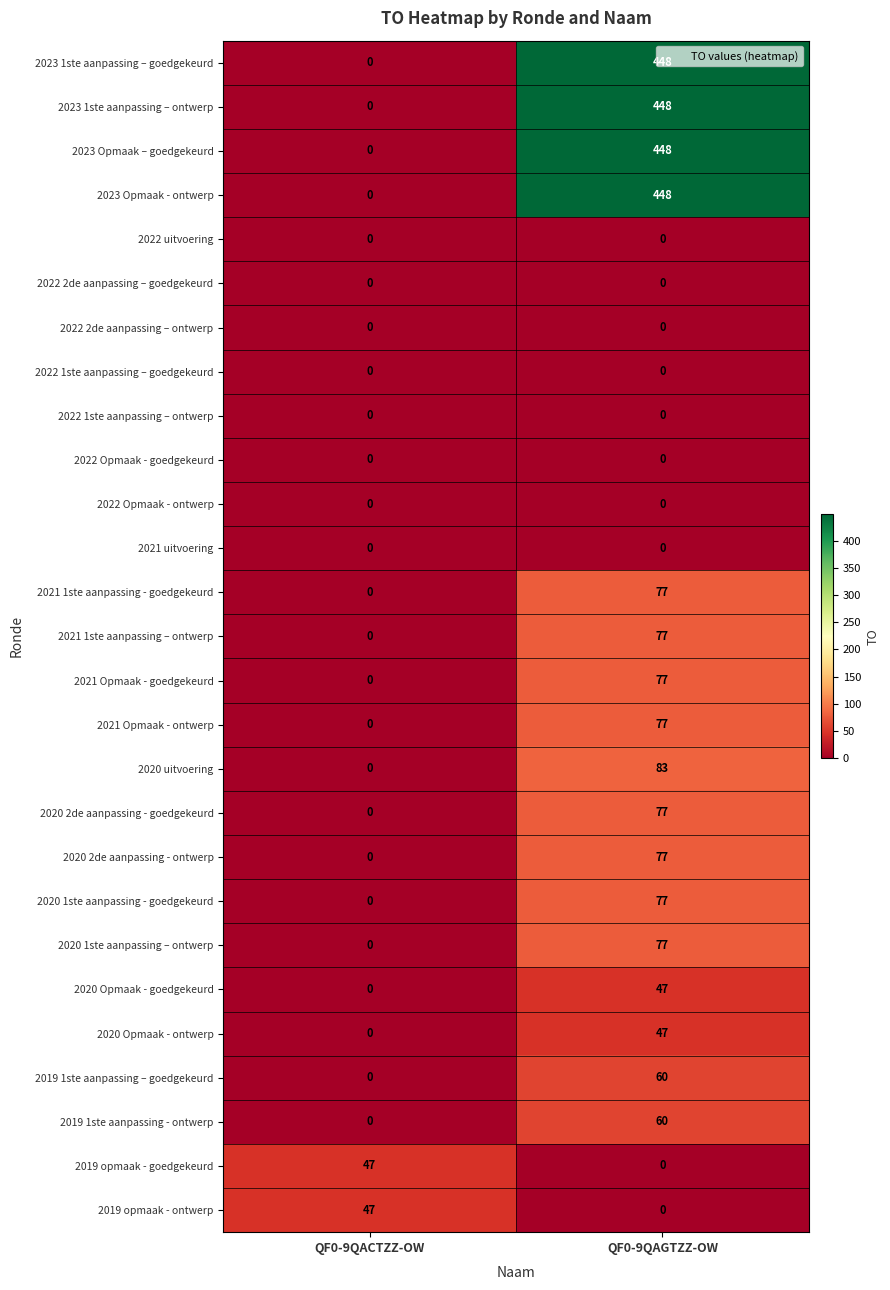

What is the spread (max minus min) of values at QF0-9QACTZZ-OW?

47